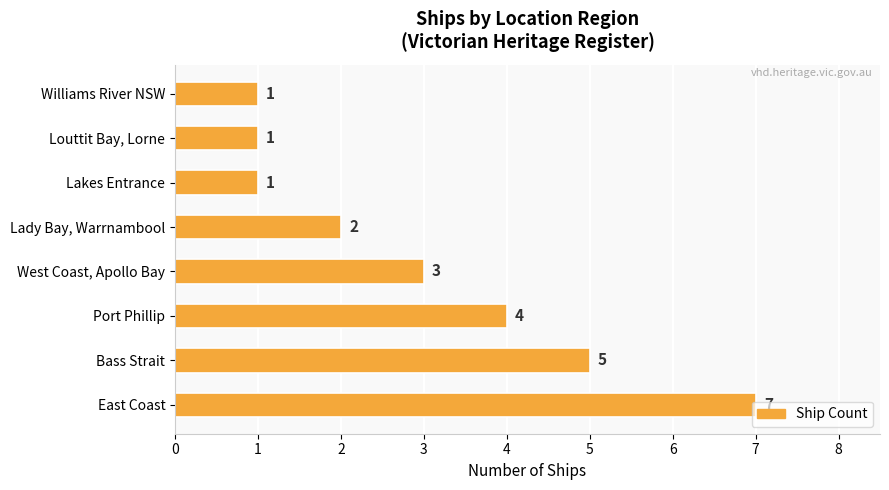

What is the difference between the maximum and second lowest values?

6